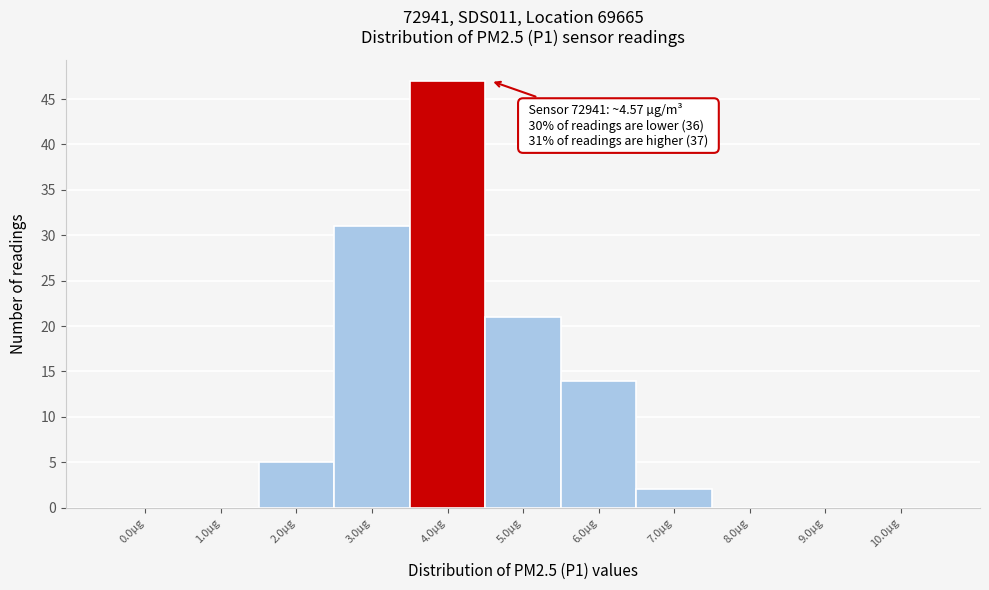

Reading left to right, list all the values displayed in this chart.

0.0µg=0	1.0µg=0	2.0µg=5	3.0µg=31	4.0µg=47	5.0µg=21	6.0µg=14	7.0µg=2	8.0µg=0	9.0µg=0	10.0µg=0